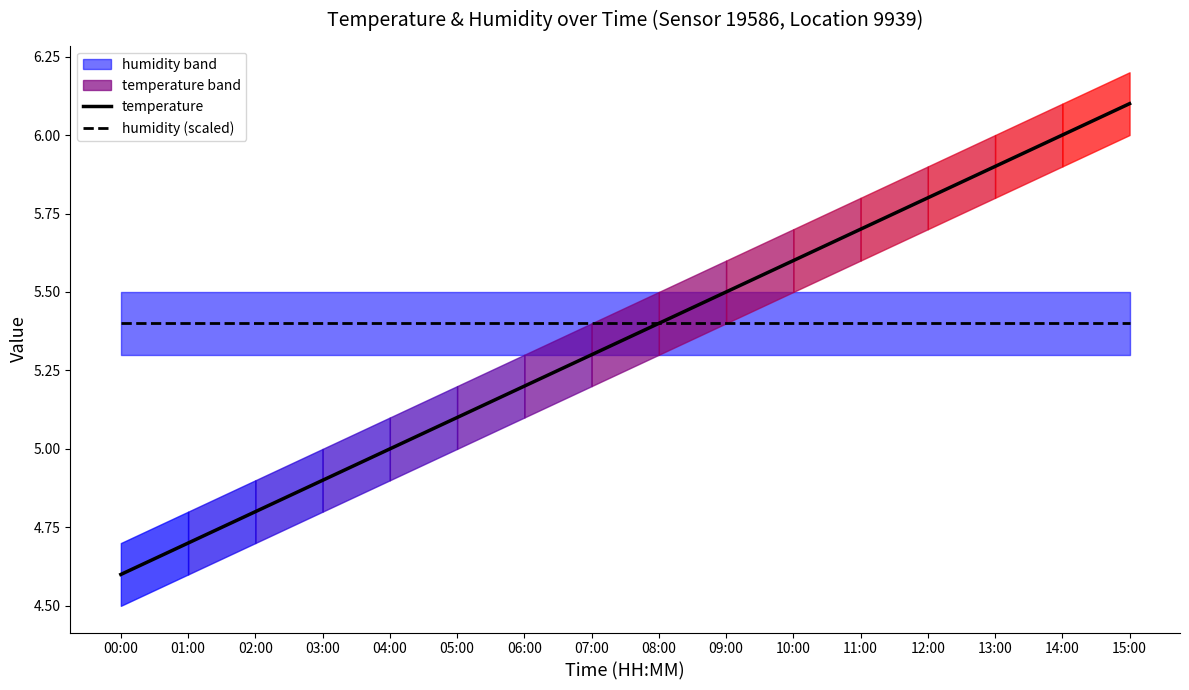

True or false: humidity (scaled) has a value of 7.1 at 05:00.

False